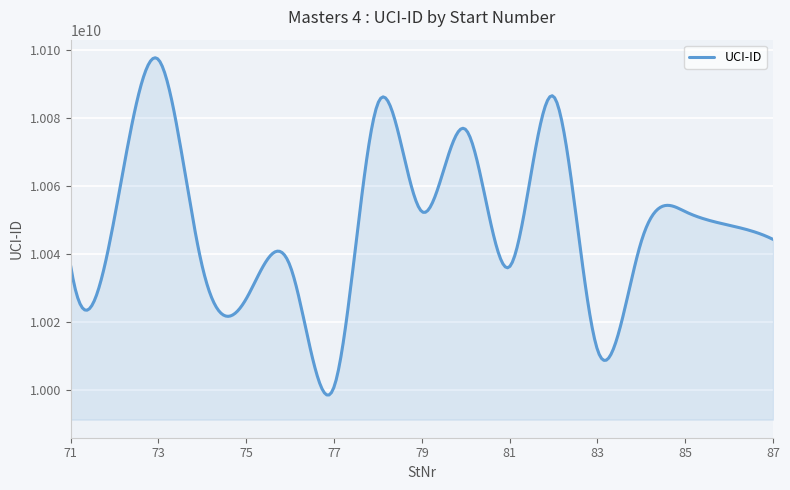

How many categories are shown in the chart?

300